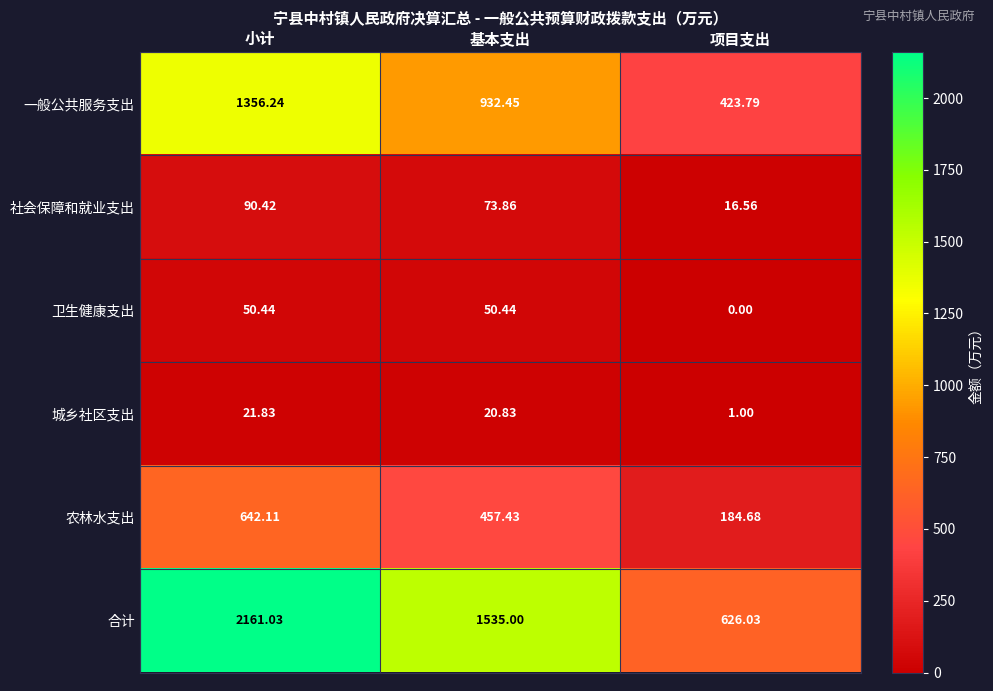

Which series has the largest range (max minus min)?

合计